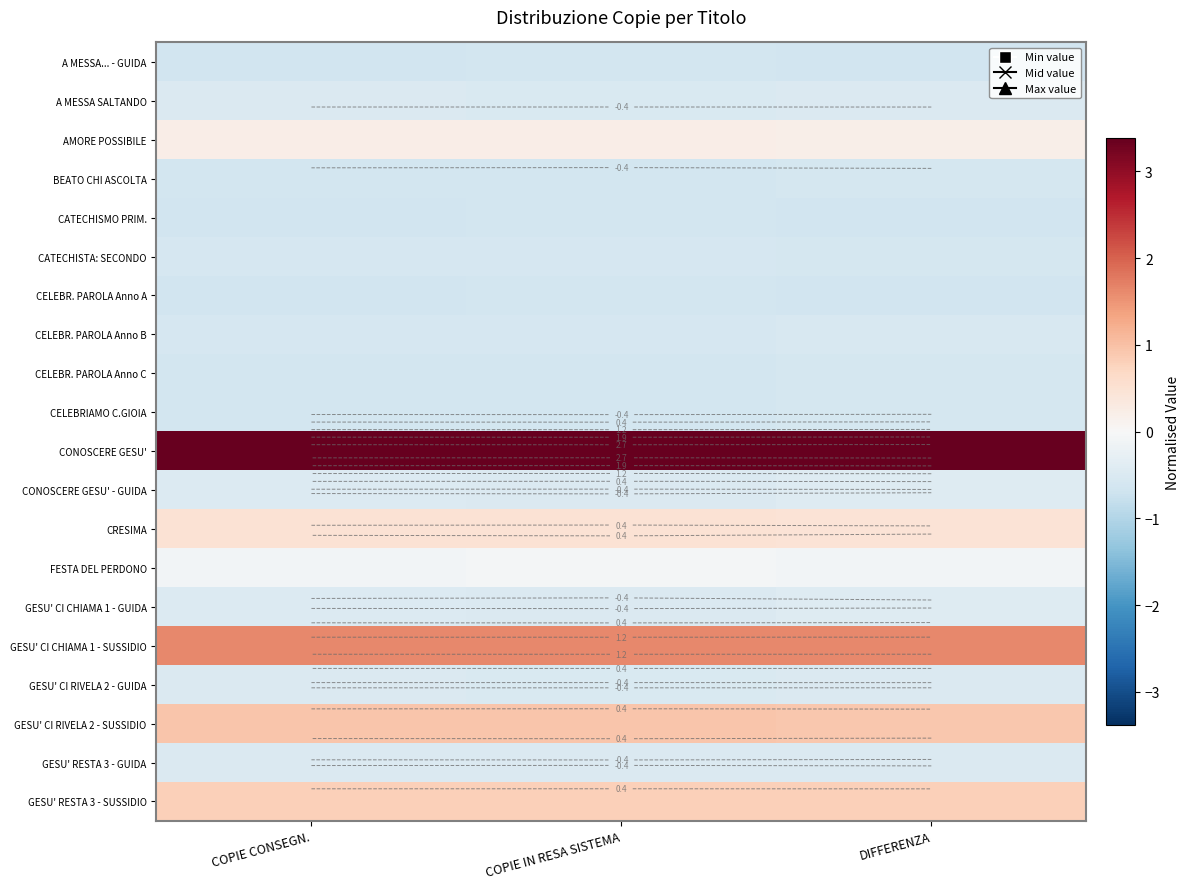

Is the value of GESU' CI CHIAMA 1 - GUIDA at COPIE IN RESA SISTEMA greater than the value of A MESSA... - GUIDA at DIFFERENZA?

Yes